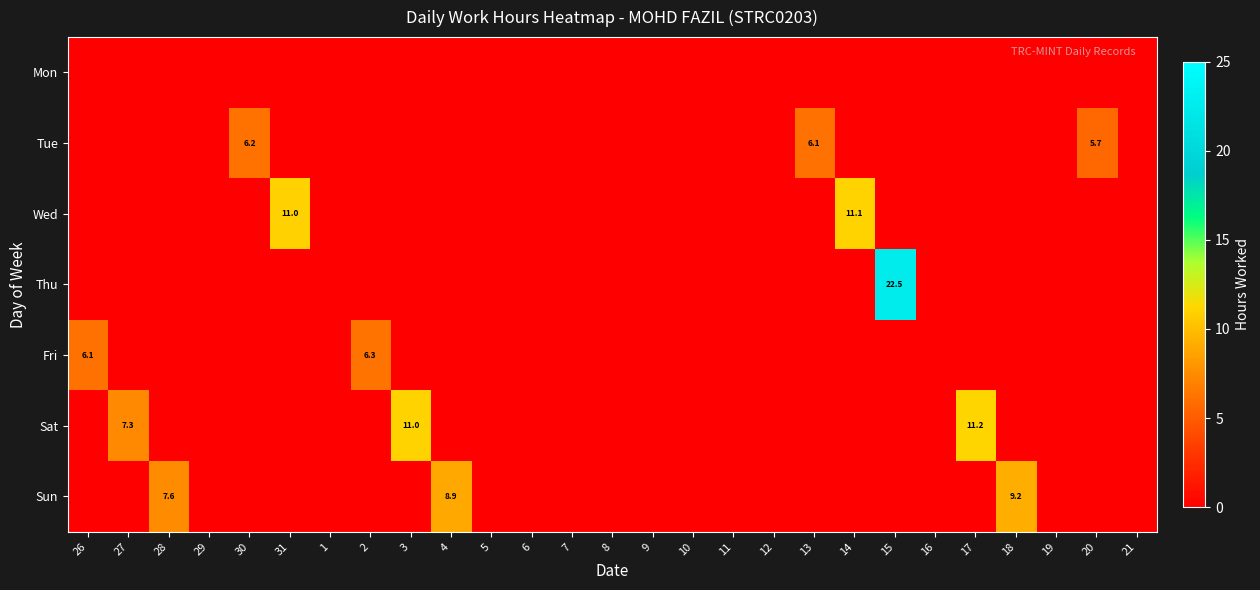

The Wed series shows 11.1 at 14. True or false?

True